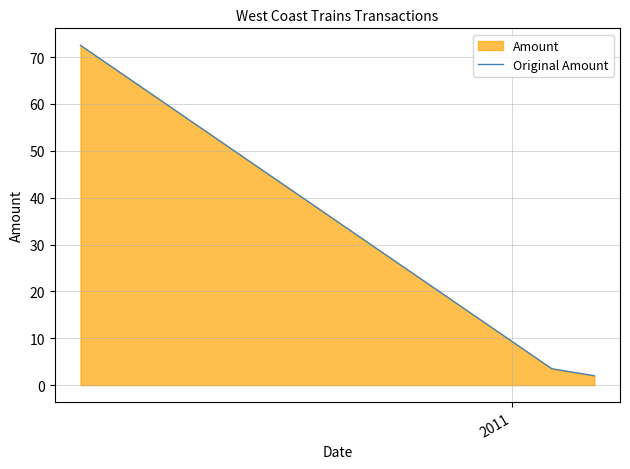

Reading right to left, transcribe all the data shown in this chart.

2.0	3.5	72.5